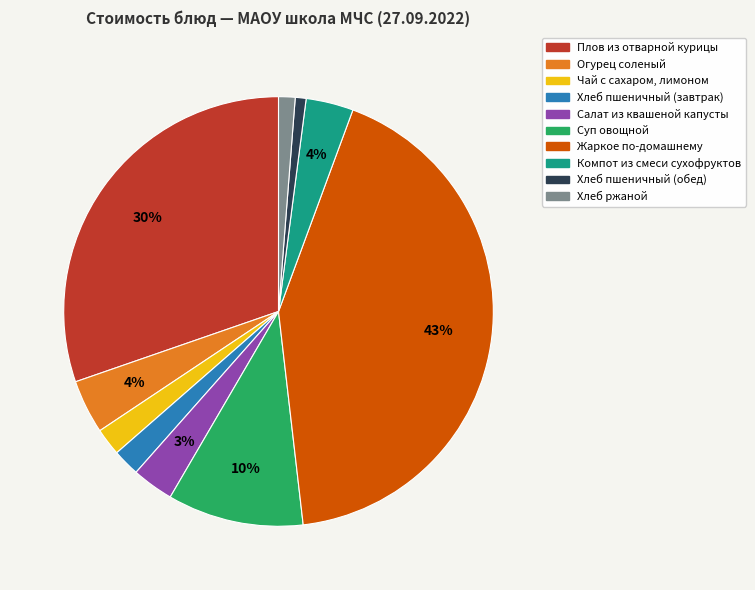

How many segments does this pie chart have?

10